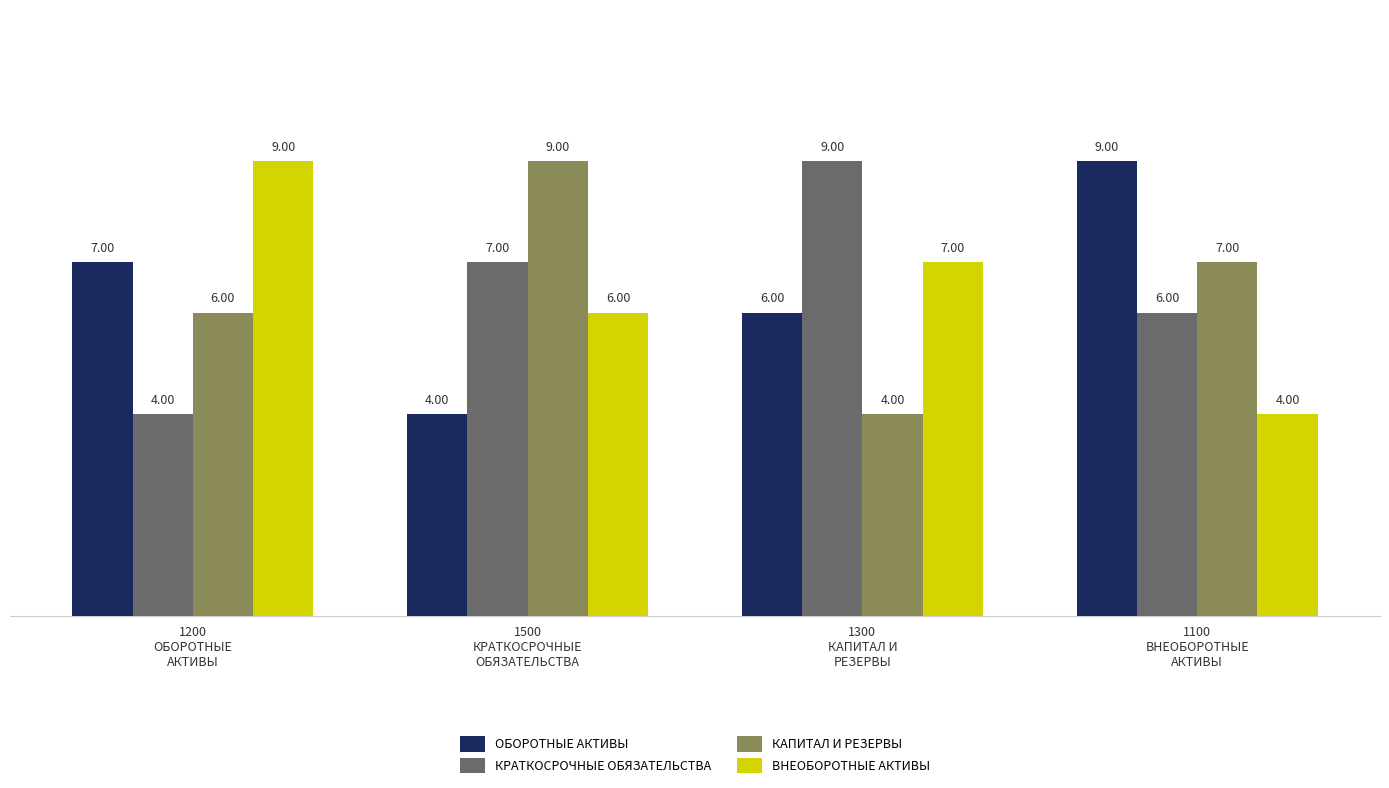

What is the highest value of the КРАТКОСРОЧНЫЕ ОБЯЗАТЕЛЬСТВА series?

9